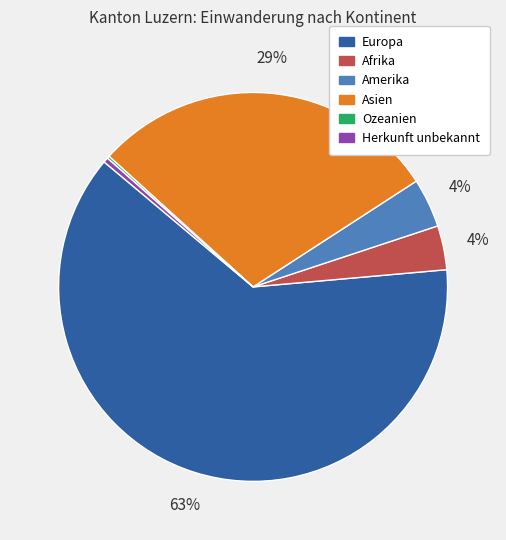

Which slice is the largest?

Europa